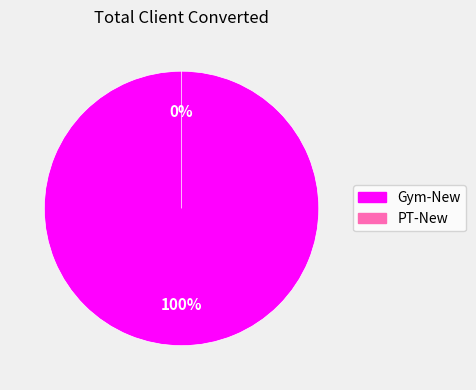

What percentage is the Gym-New slice, to the nearest percent?

100%